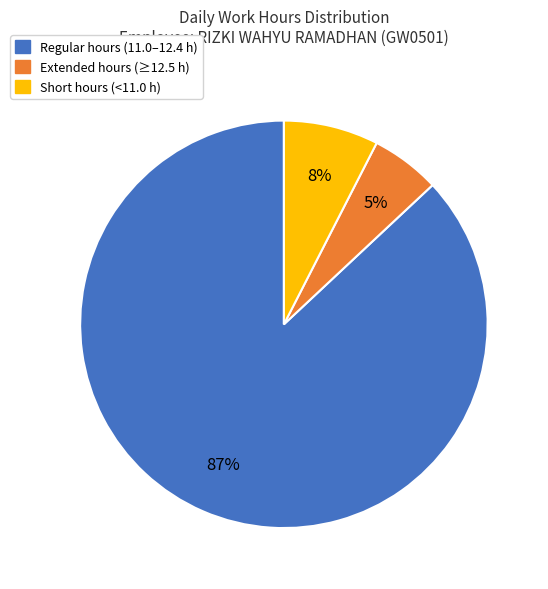

How many segments does this pie chart have?

3